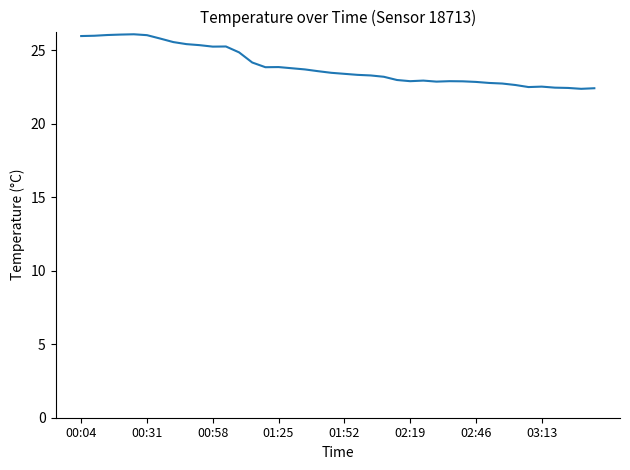

What is the maximum value shown in the chart?

26.1